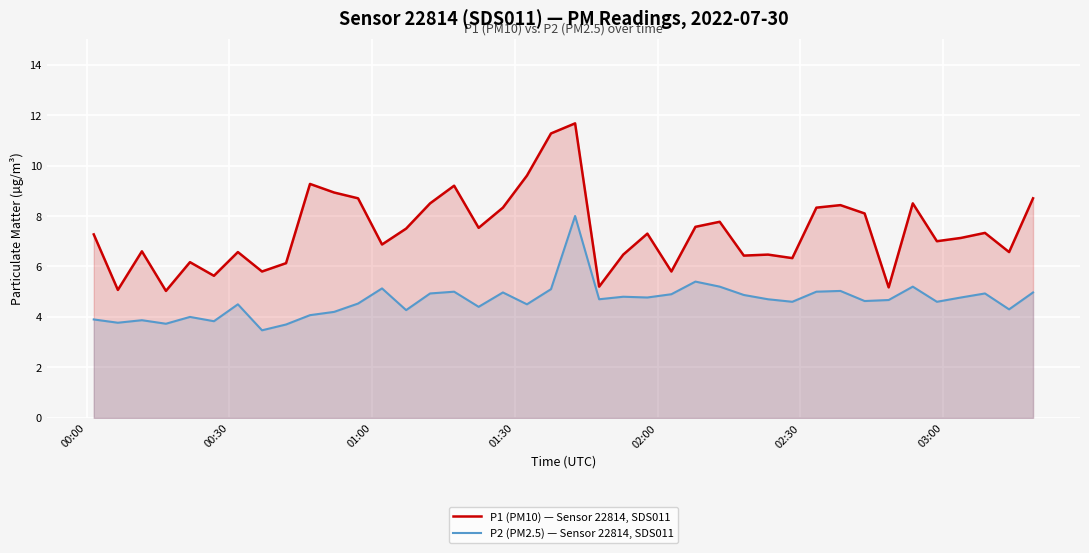

What is the sum of all P2 (PM2.5) — Sensor 22814, SDS011 values?

185.9